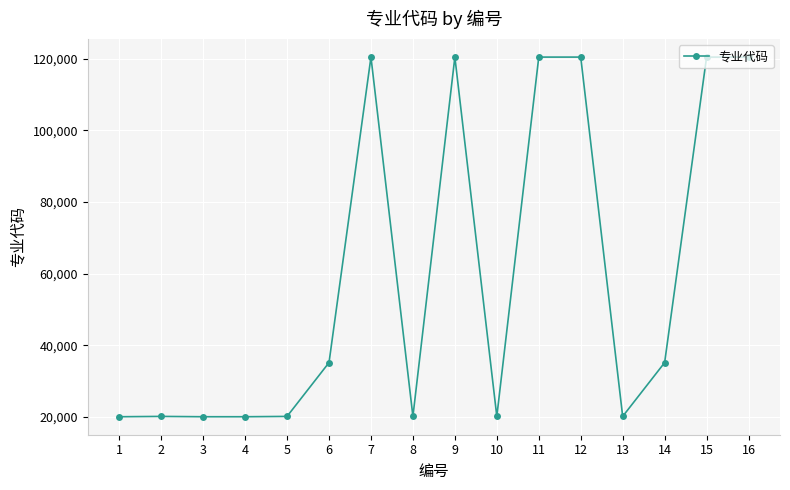

Approximately how many times larger is the value at 11 compared to 16?

1.0